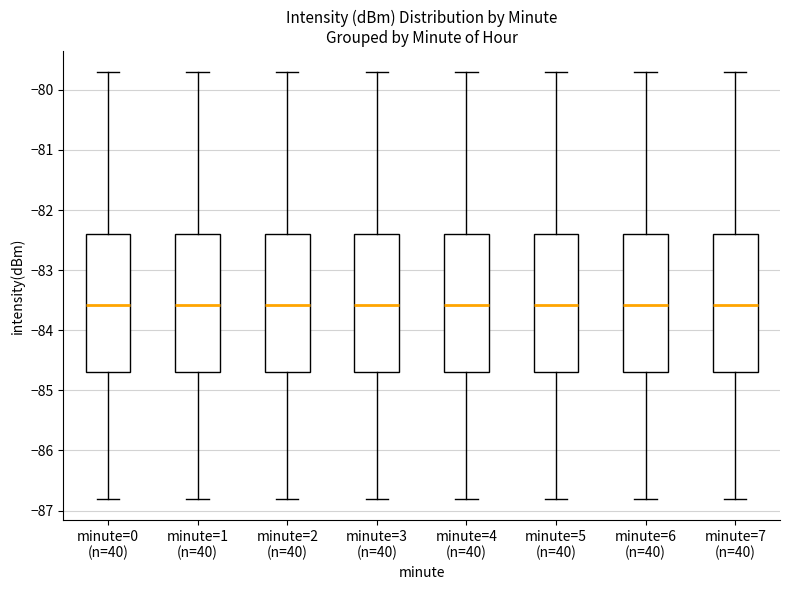

Reading left to right, transcribe this box plot: for each box, give where its median line is, the range the box spans, and where its two whiskers end, as read against the y-axis. The values are not printed on the chart, so give them approximately, as read against the axis.

minute=0 (n=40): median -83.6, box -84.7 to -82.4, whiskers -86.8 to -79.7
minute=1 (n=40): median -83.6, box -84.7 to -82.4, whiskers -86.8 to -79.7
minute=2 (n=40): median -83.6, box -84.7 to -82.4, whiskers -86.8 to -79.7
minute=3 (n=40): median -83.6, box -84.7 to -82.4, whiskers -86.8 to -79.7
minute=4 (n=40): median -83.6, box -84.7 to -82.4, whiskers -86.8 to -79.7
minute=5 (n=40): median -83.6, box -84.7 to -82.4, whiskers -86.8 to -79.7
minute=6 (n=40): median -83.6, box -84.7 to -82.4, whiskers -86.8 to -79.7
minute=7 (n=40): median -83.6, box -84.7 to -82.4, whiskers -86.8 to -79.7